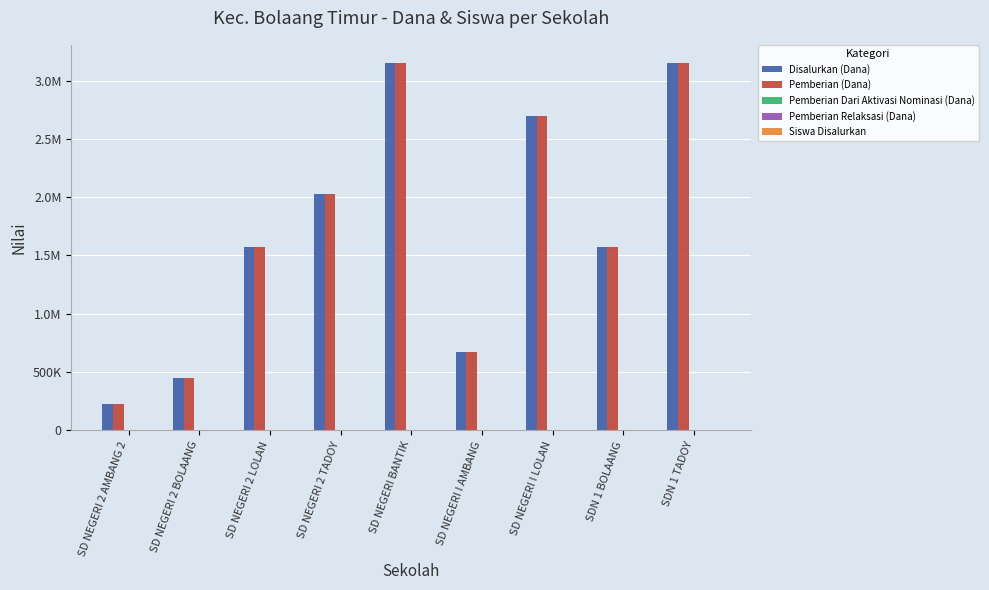

What is the difference between the second highest and minimum values in the Siswa Disalurkan series?

13